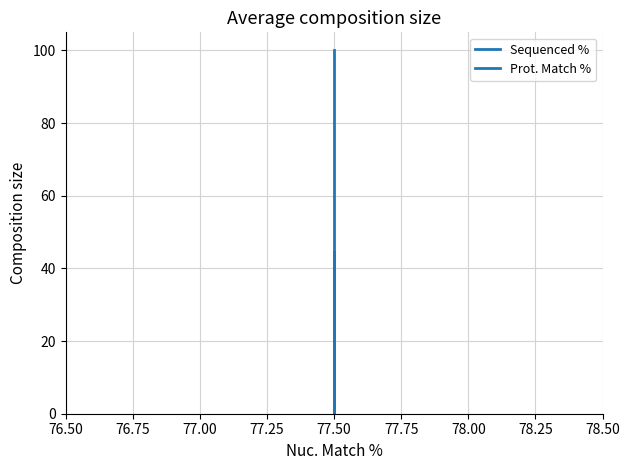

Count the number of data series in this chart.

2